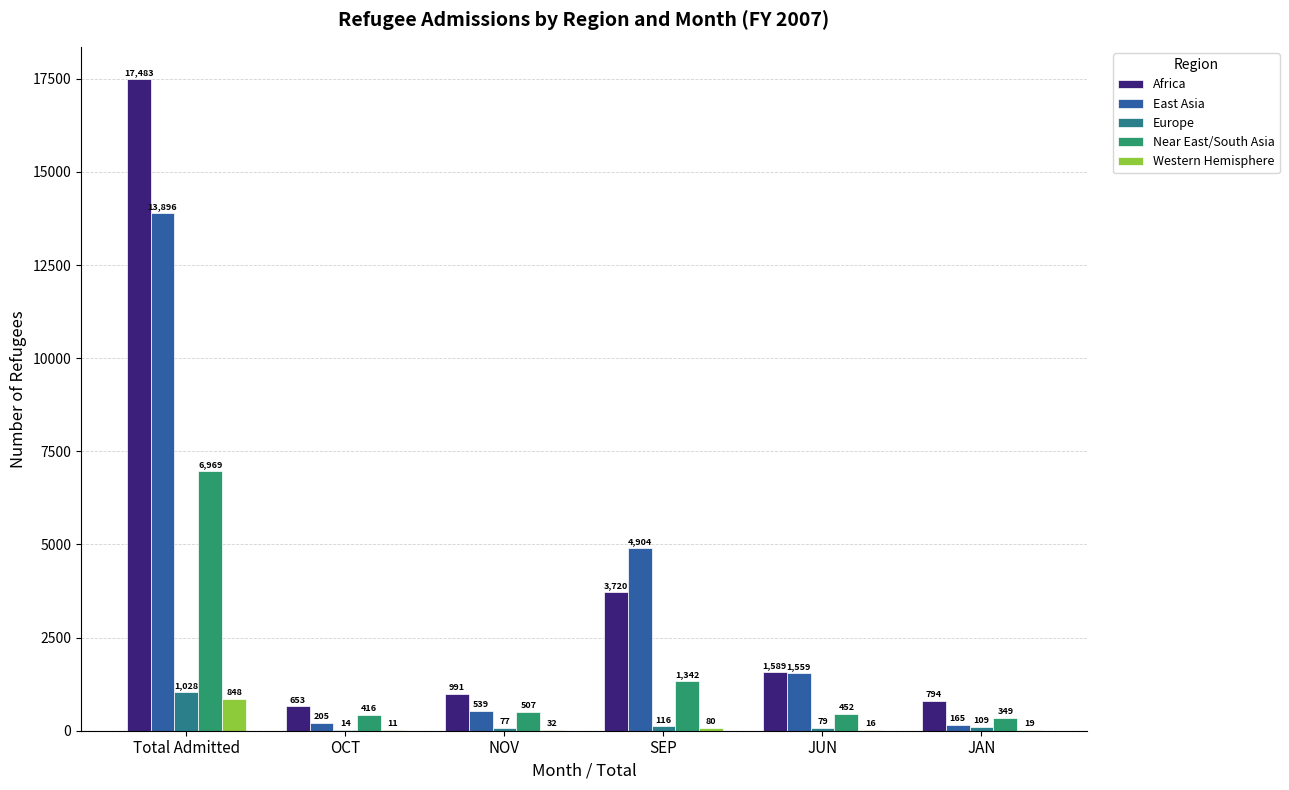

What is the greatest value displayed?

17483